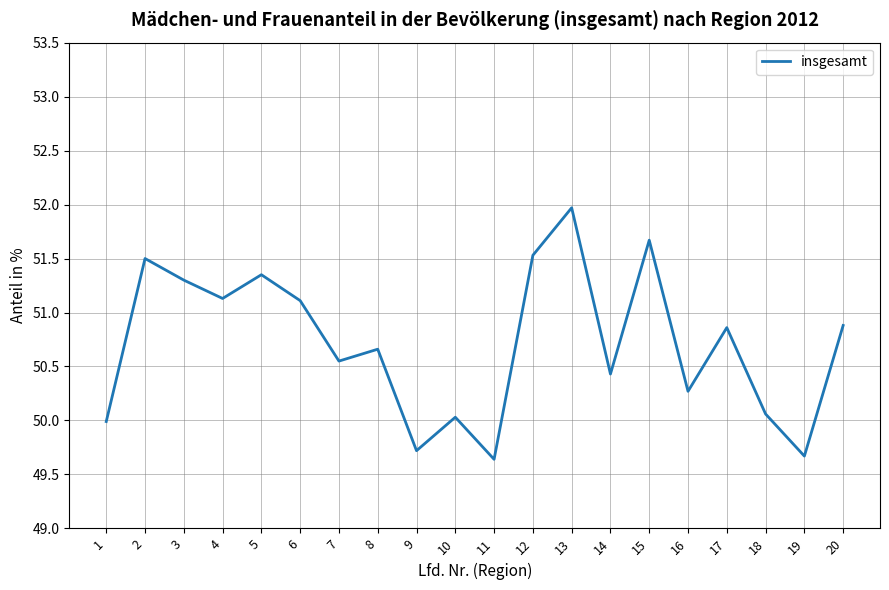

How many interior local peaks (higher than both neighbors) does the data have?

7